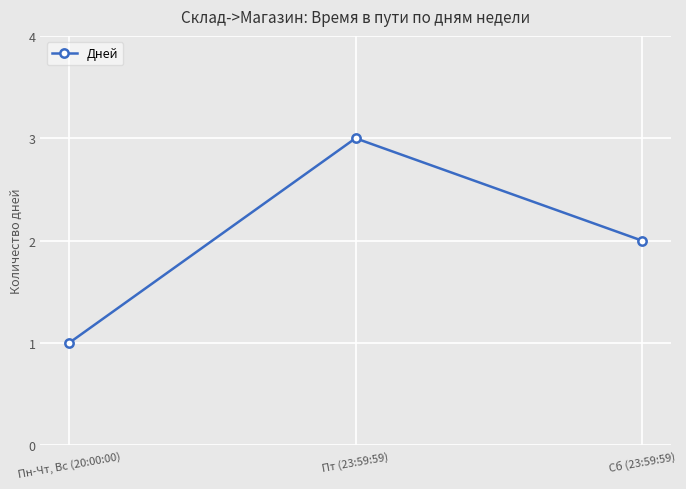

The chart shows a value of 3 at Пт (23:59:59). True or false?

True